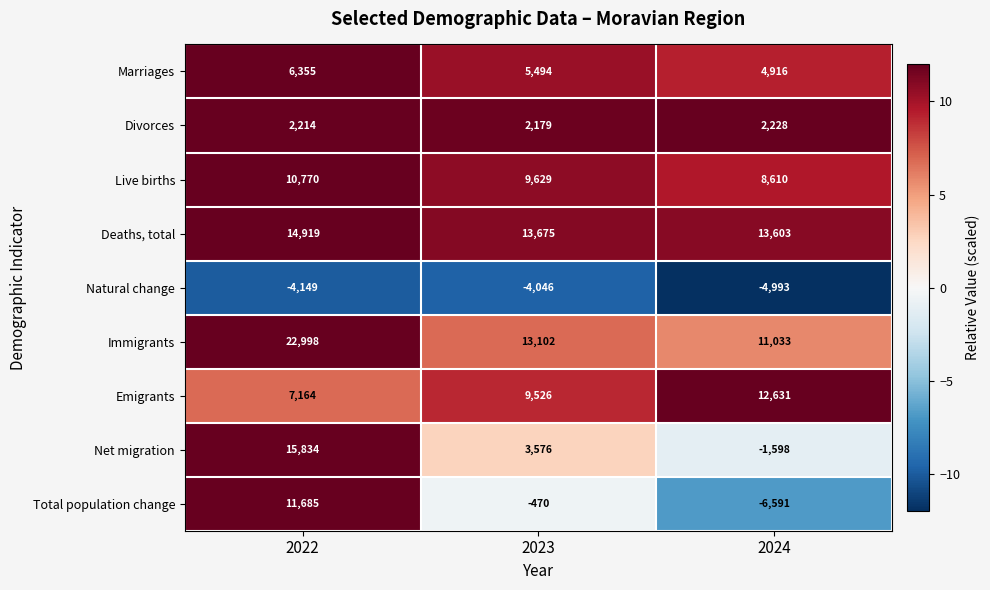

Reading left to right, what are all the values shown in this chart?

Marriages: 6355	5494	4916
Divorces: 2214	2179	2228
Live births: 10770	9629	8610
Deaths, total: 14919	13675	13603
Natural change: -4149	-4046	-4993
Immigrants: 22998	13102	11033
Emigrants: 7164	9526	12631
Net migration: 15834	3576	-1598
Total population change: 11685	-470	-6591